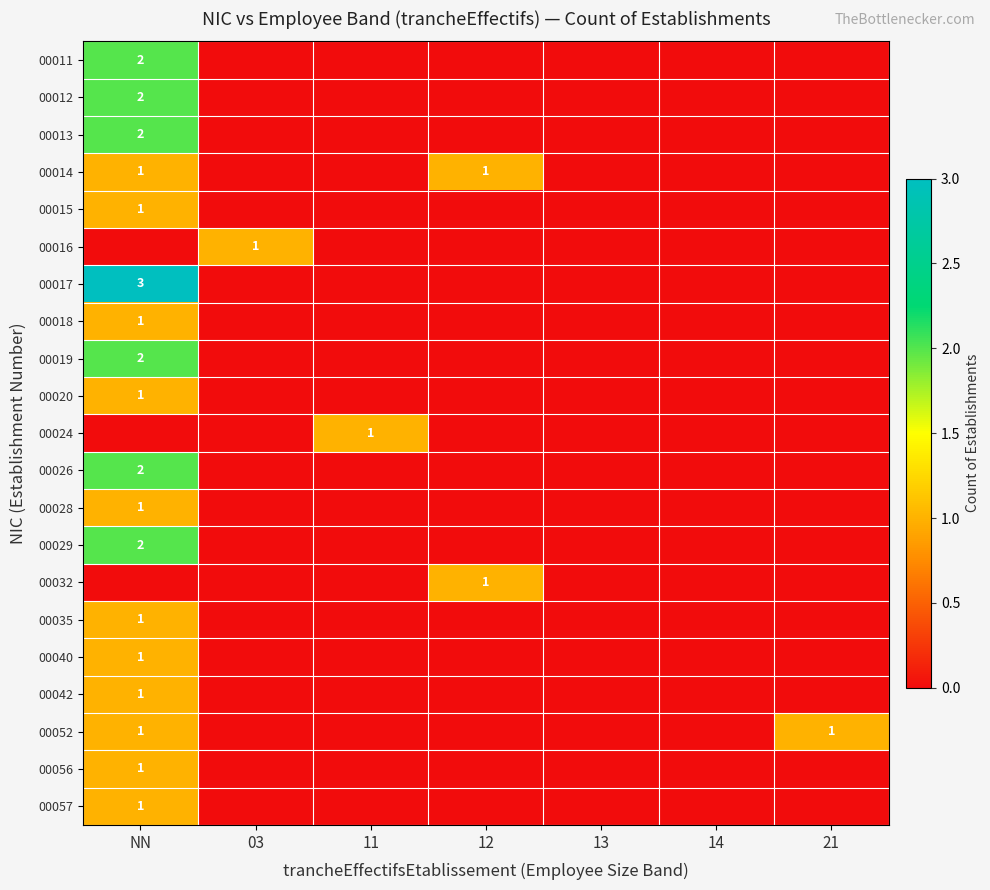

The value of 00014 at NN is 0. True or false?

False